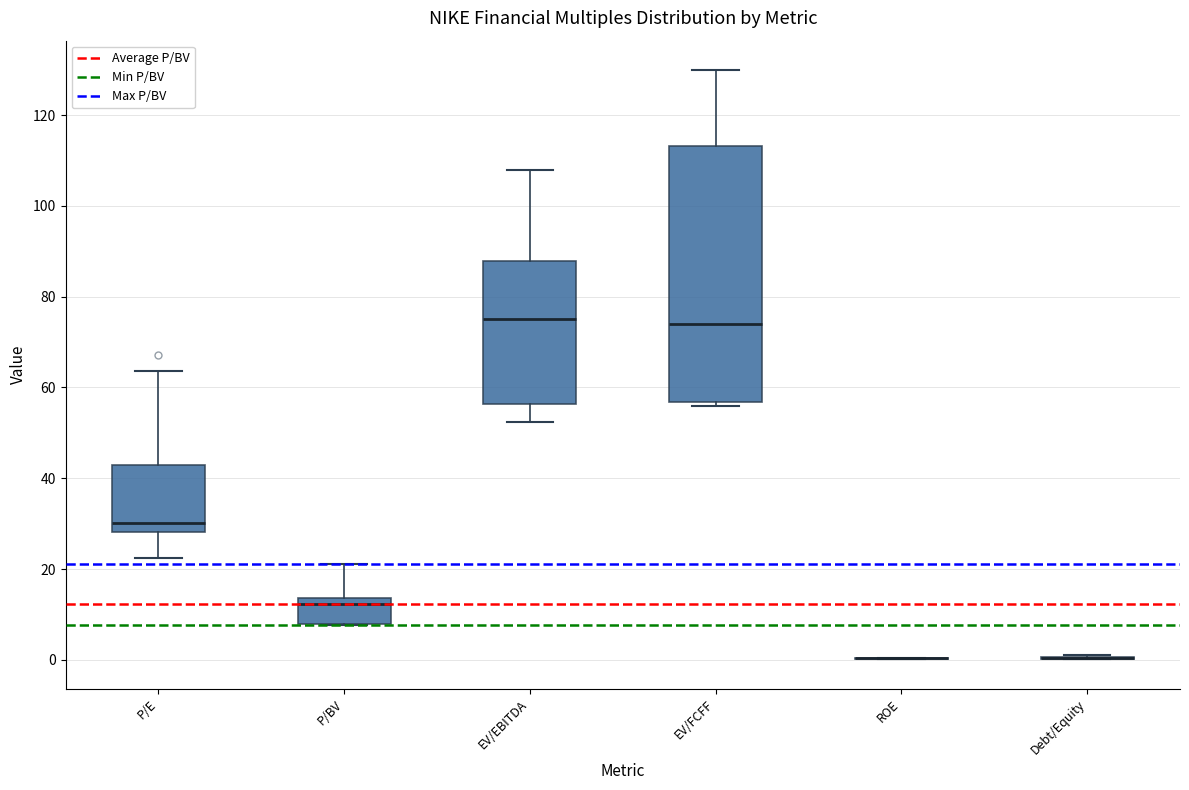

Reading left to right, transcribe this box plot: for each box, give where its median line is, the range the box spans, and where its two whiskers end, as read against the y-axis. The values are not printed on the chart, so give them approximately, as read against the axis.

P/E: median 30, box 28 to 42, whiskers 22 to 64
P/BV: median 12, box 8 to 14, whiskers 8 to 22
EV/EBITDA: median 76, box 56 to 88, whiskers 52 to 108
EV/FCFF: median 74, box 56 to 114, whiskers 56 (just below the box's lower edge) to 130
ROE: box collapsed to a line at 0, whiskers 0 to 0
Debt/Equity: box collapsed to a line at 0, whiskers 0 to 2